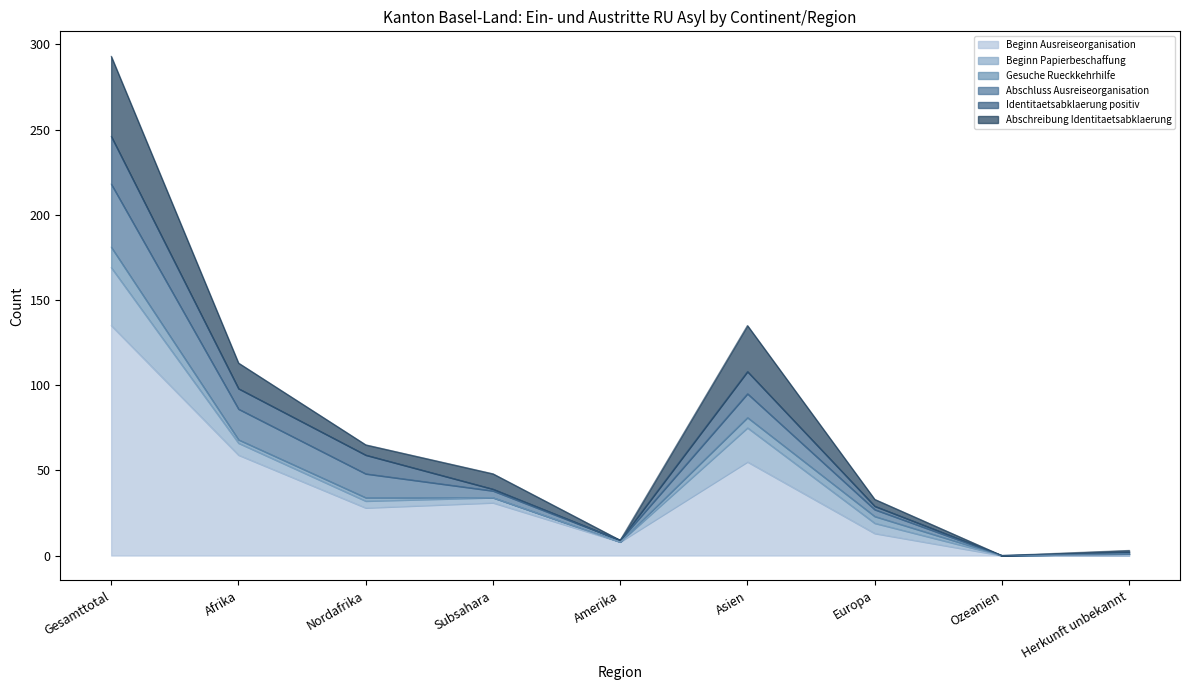

Does the chart have visible grid lines?

No